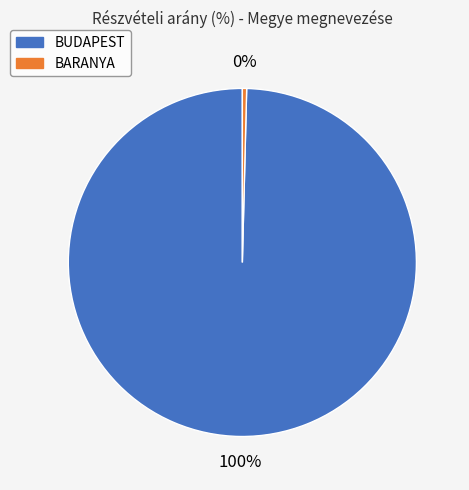

Which category has the biggest portion of the pie?

BUDAPEST